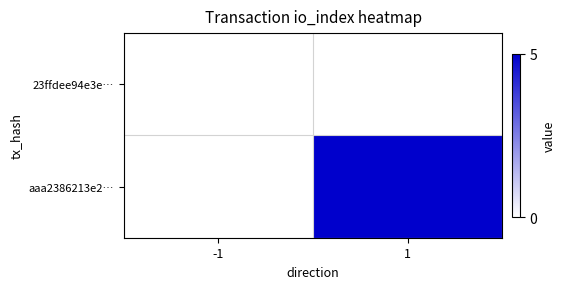

At how many categories does at least one series exceed 3?

1